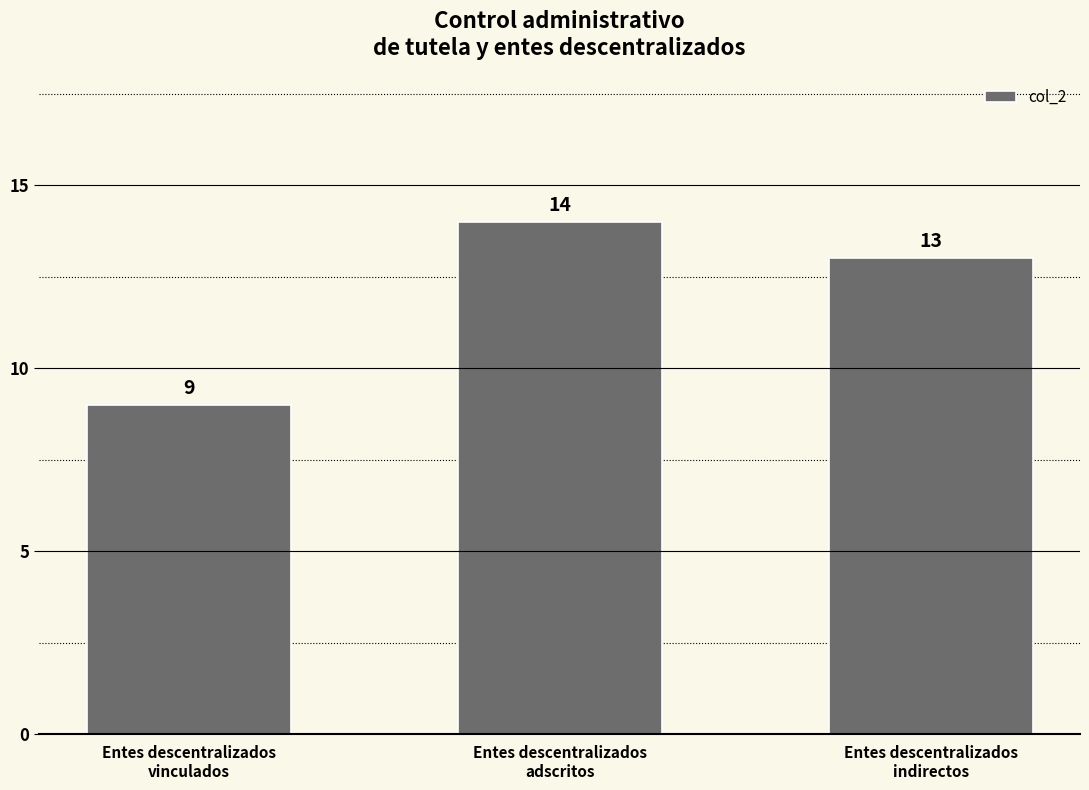

What is the sum of all values?

36